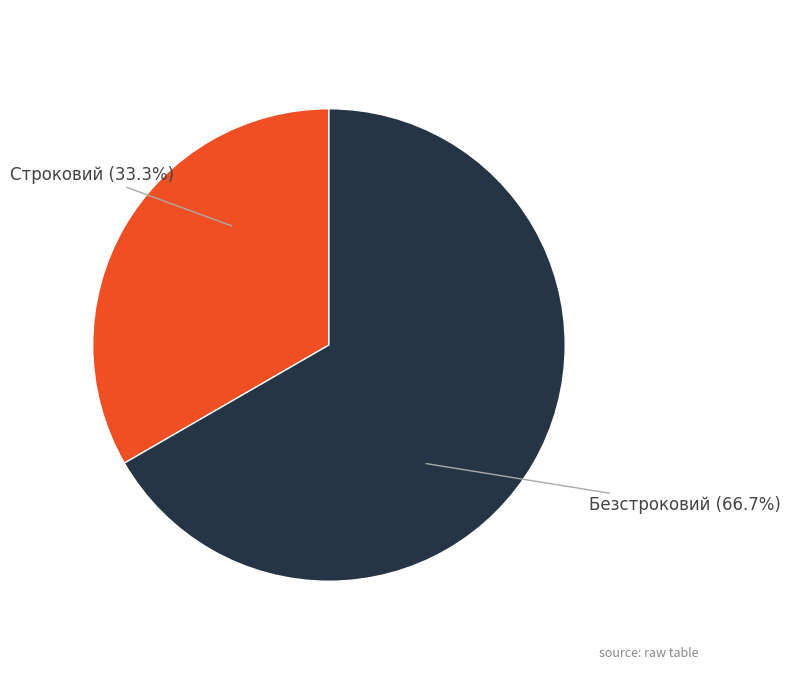

Which has a higher value, Строковий or Безстроковий?

Безстроковий